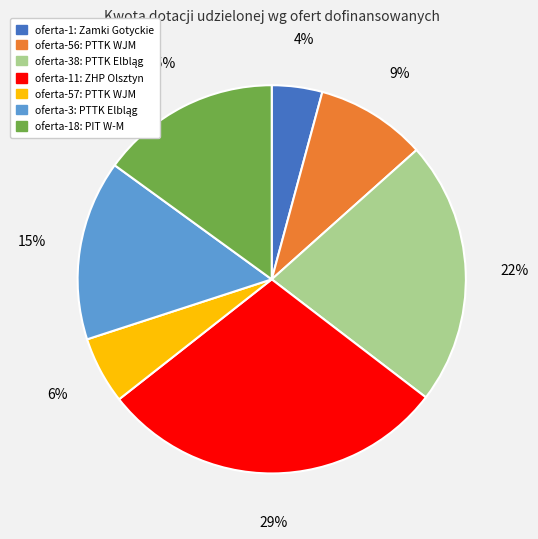

Approximately how many times larger is the value at oferta-18: PIT W-M compared to oferta-11: ZHP Olsztyn?

0.5